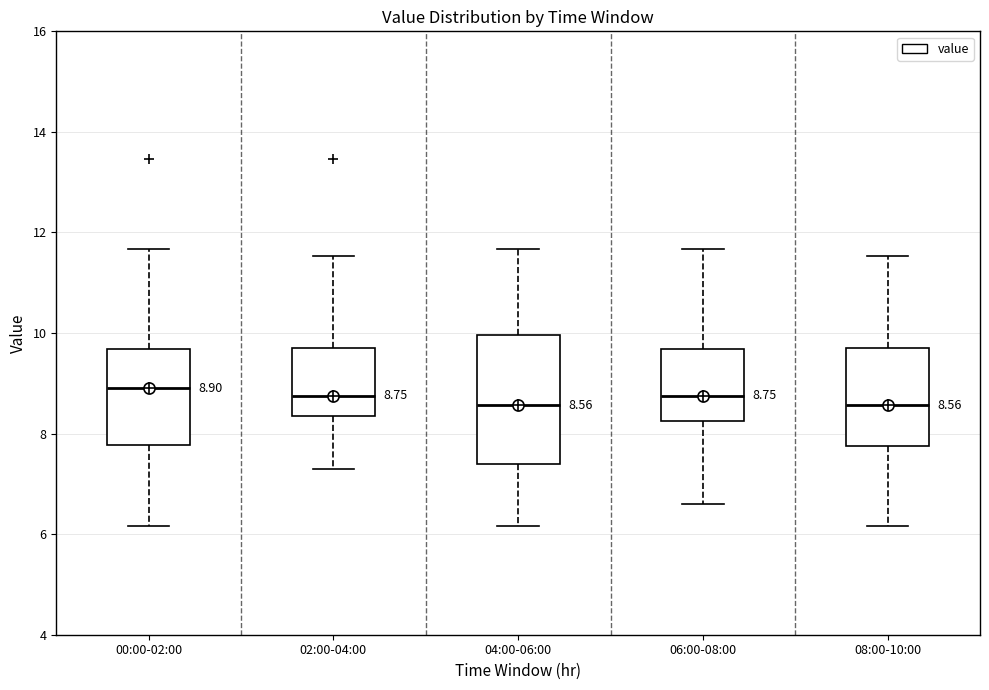

Comparing the boxes themselves (not the whiskers), which one is the tallest?

04:00-06:00